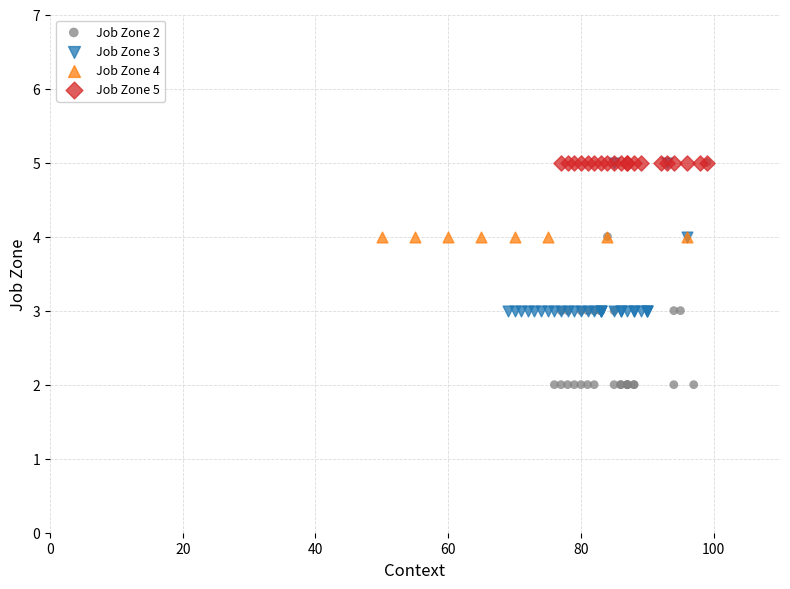

Which series contains the lowest Y value?

Job Zone 2